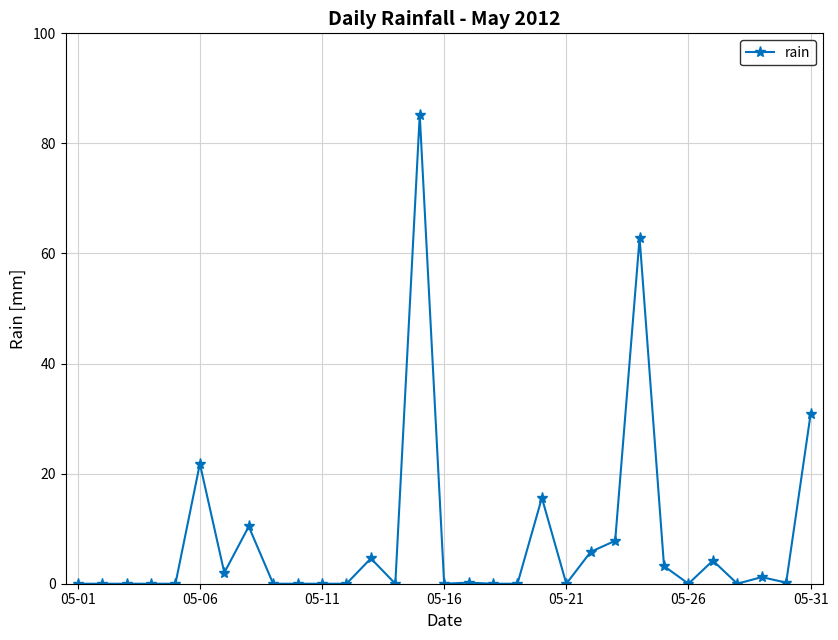

True or false: the data has more than 0 interior local peaks.

True